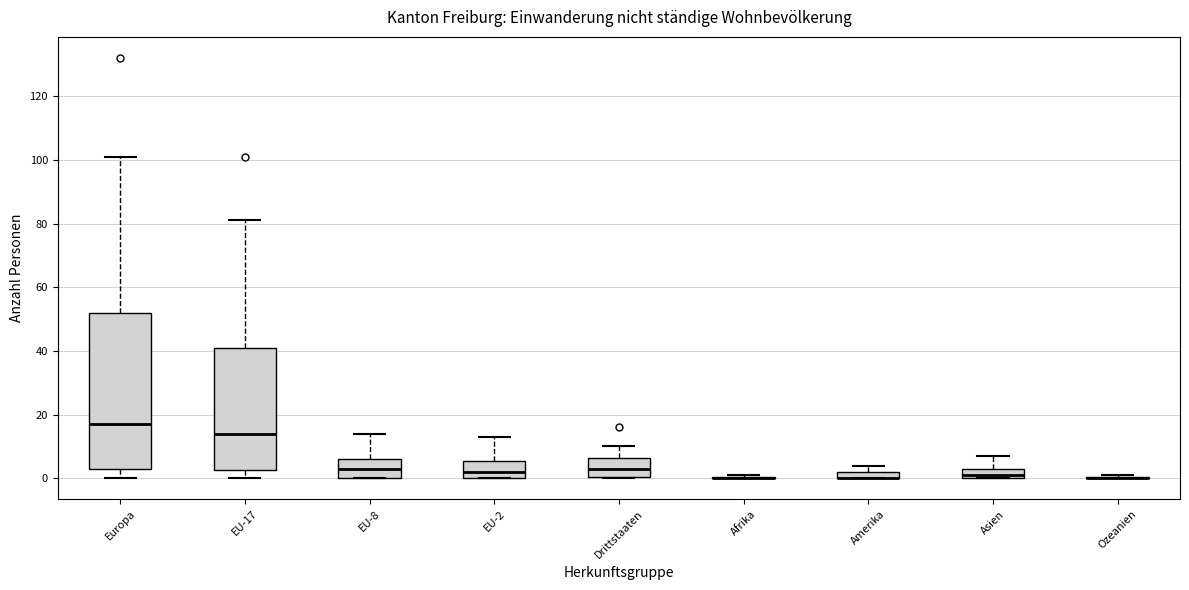

Where is the upper edge of the box for EU-17 on the y-axis? The values are not printed on the chart, so give them approximately, as read against the axis.

42